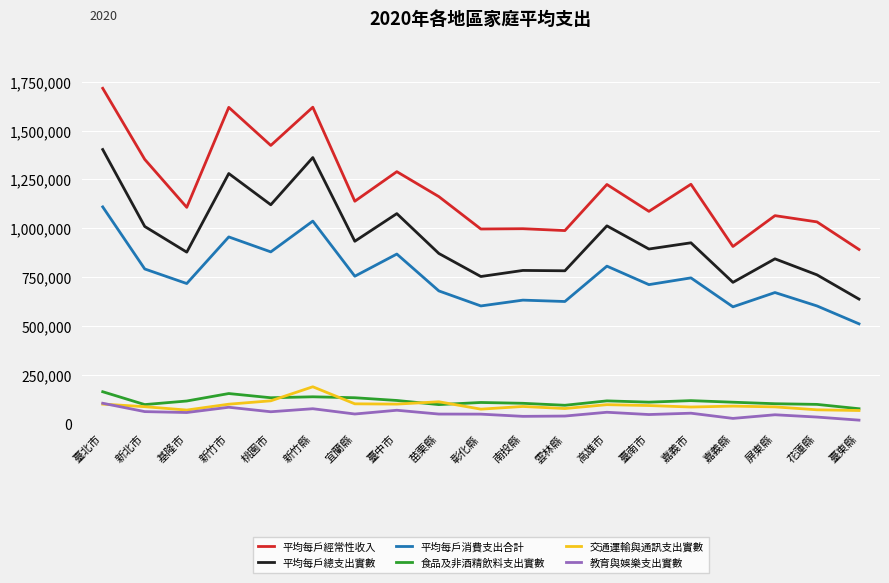

Is it true that 教育與娛樂支出實數 equals 48092 at 彰化縣?

True